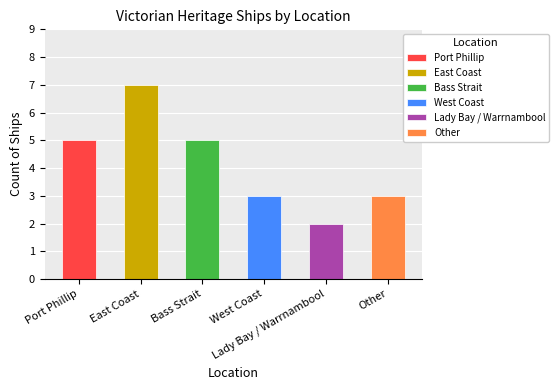

List the labels in order of value, smallest first.

Lady Bay / Warrnambool, West Coast, Other, Port Phillip, Bass Strait, East Coast